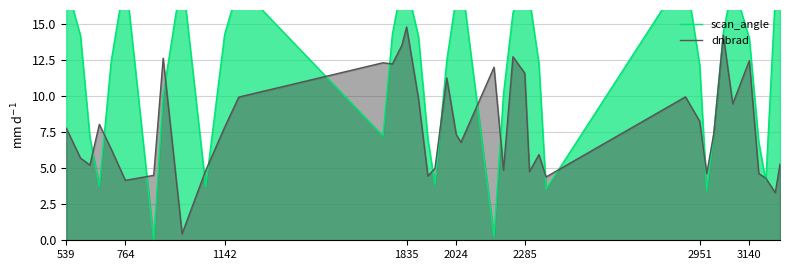

What is the maximum value for dnbrad?

14.8